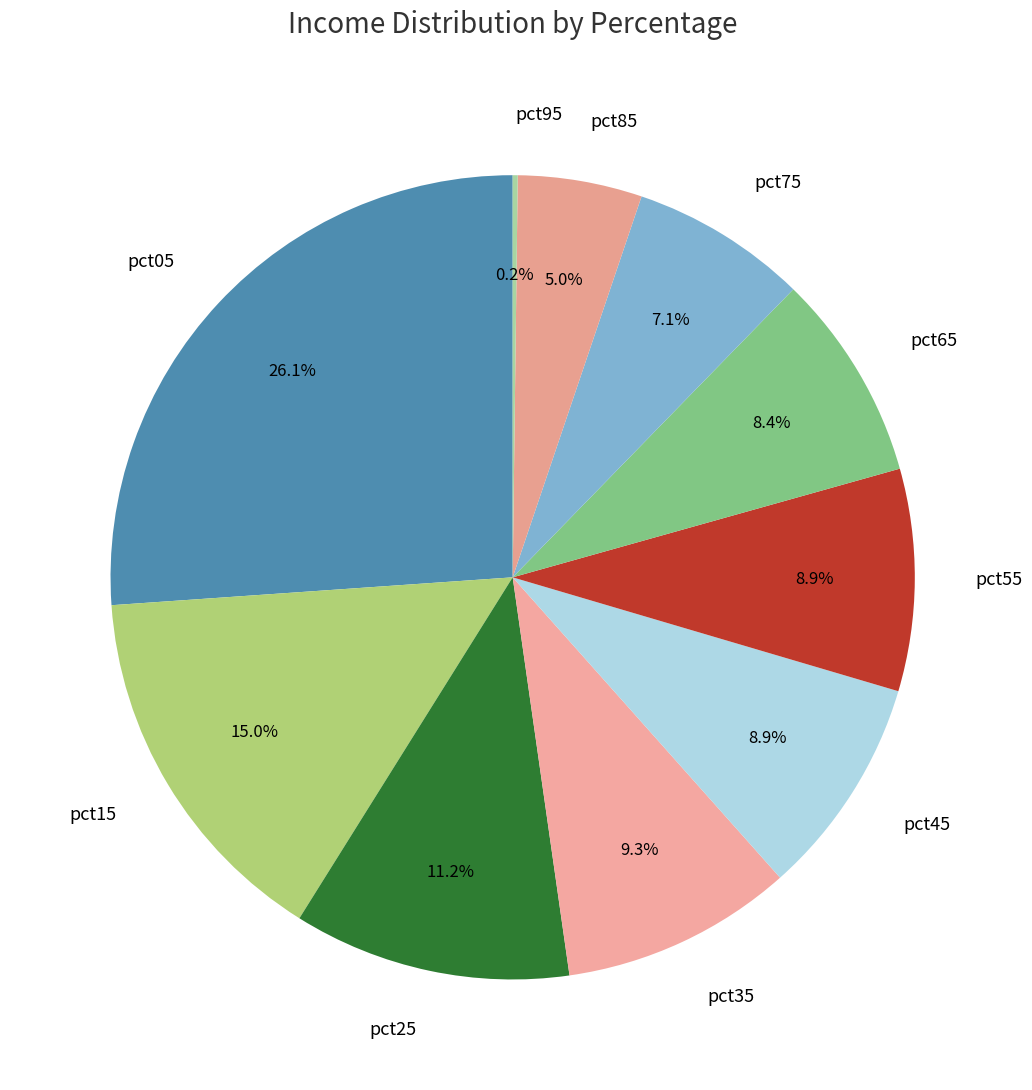

To the nearest percent, what percentage of the pie is pct45?

9%